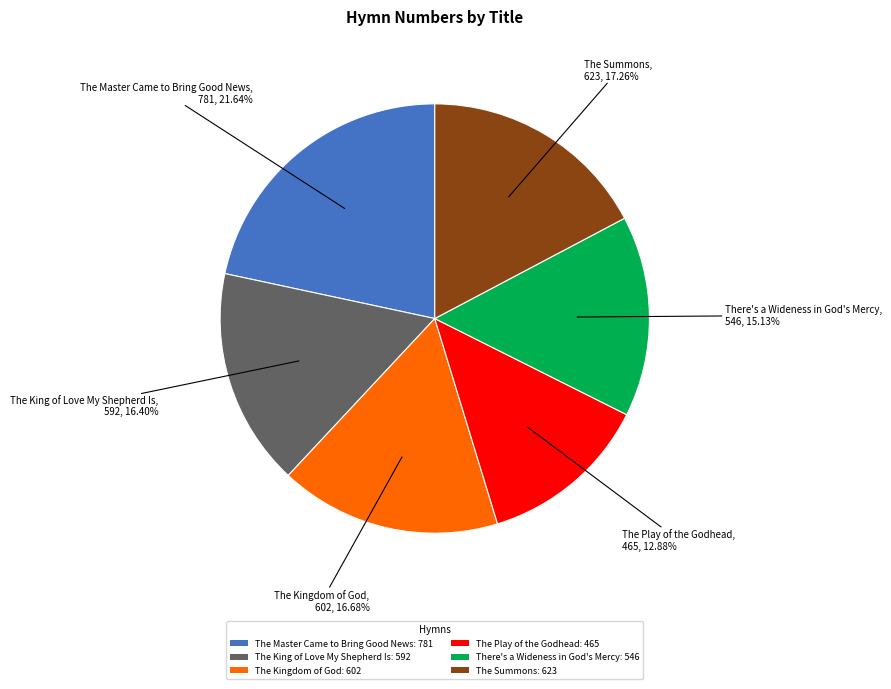

What percentage is the There's a Wideness in God's Mercy slice, to the nearest percent?

15%